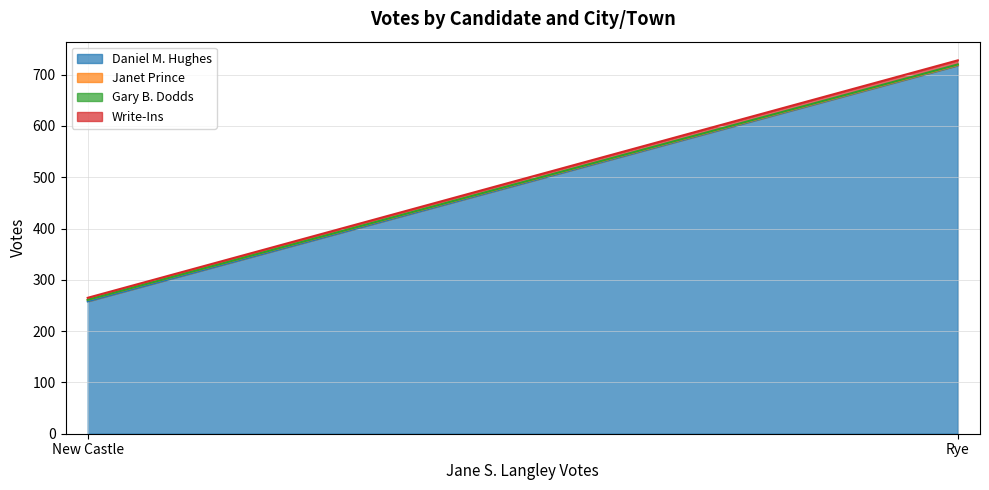

The value of Janet Prince at New Castle is 1. True or false?

False